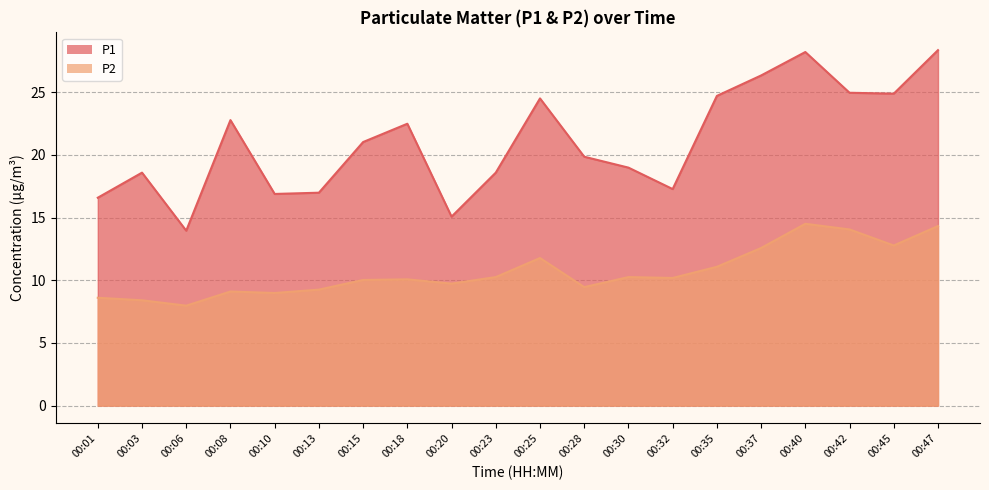

At which category does the chart reach its peak across all series?

00:47